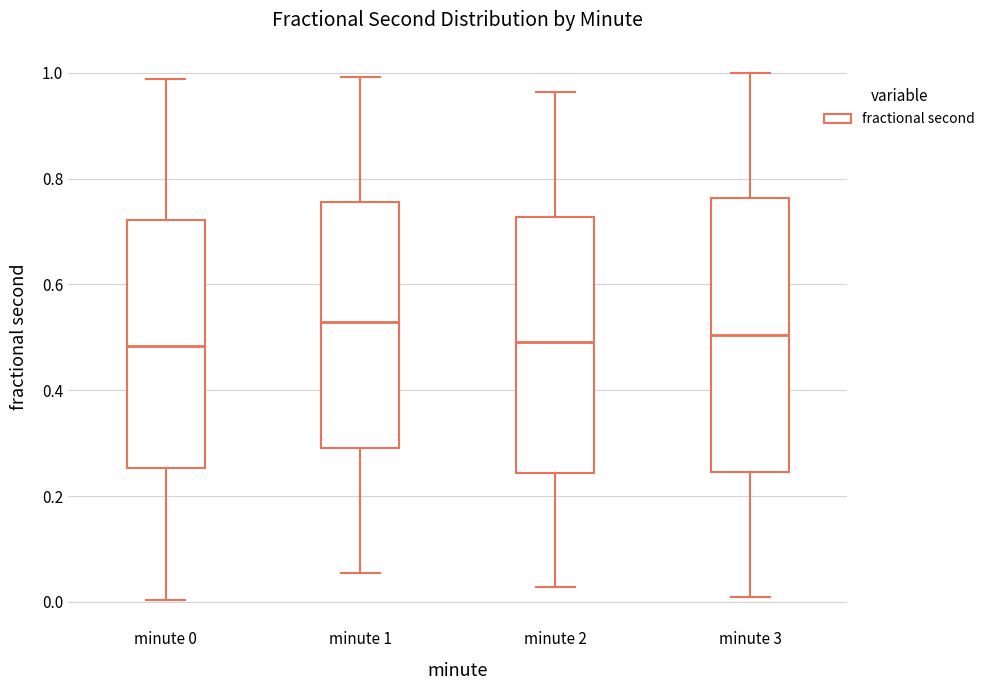

Comparing the boxes themselves (not the whiskers), which one is the tallest?

minute 3